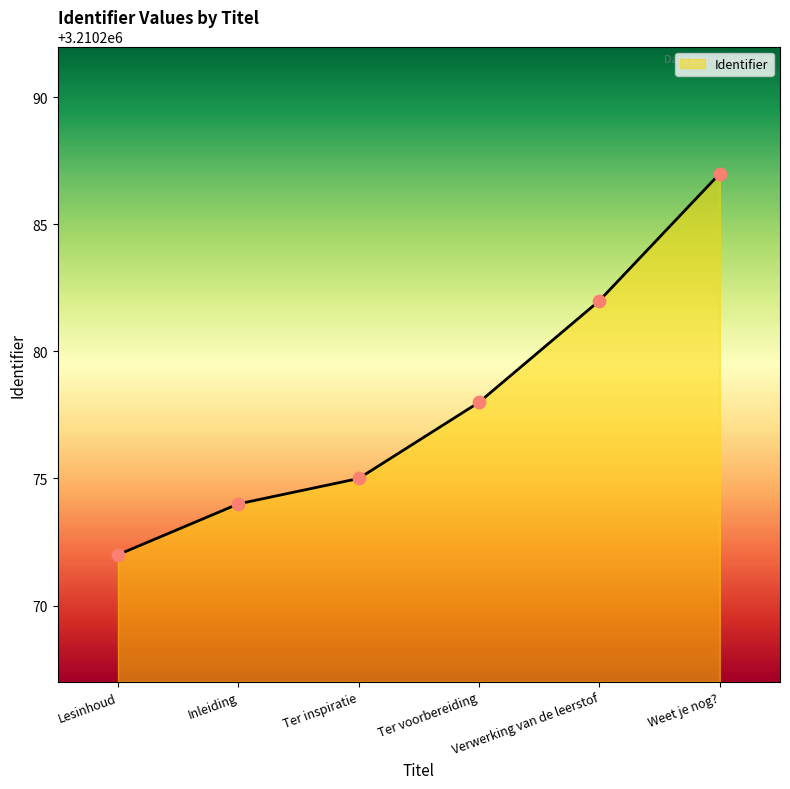

What is the ratio of the value at Weet je nog? to the value at Inleiding?

1.0